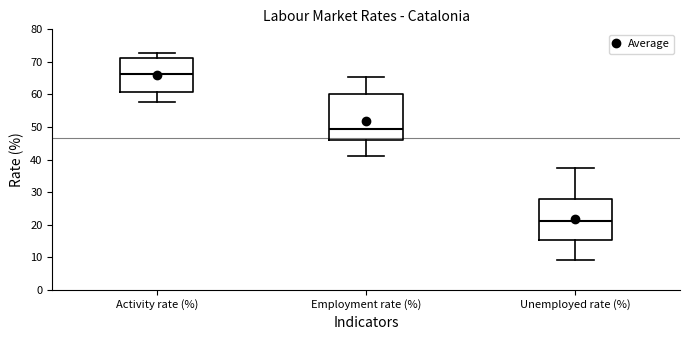

Which box's median line is the highest?

Activity rate (%)